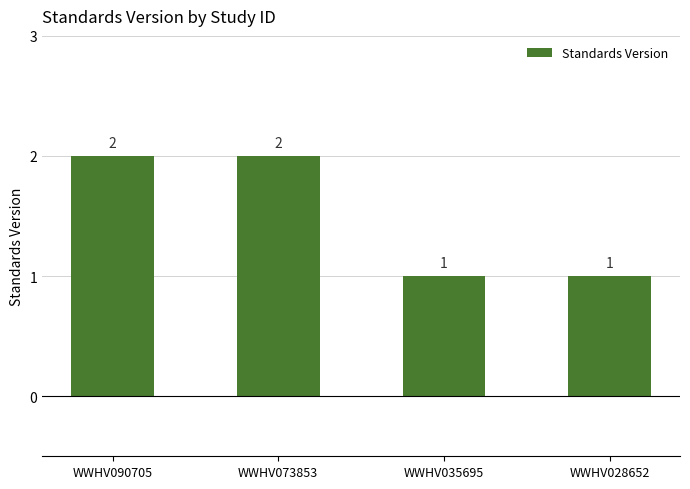

What is the average value?

2